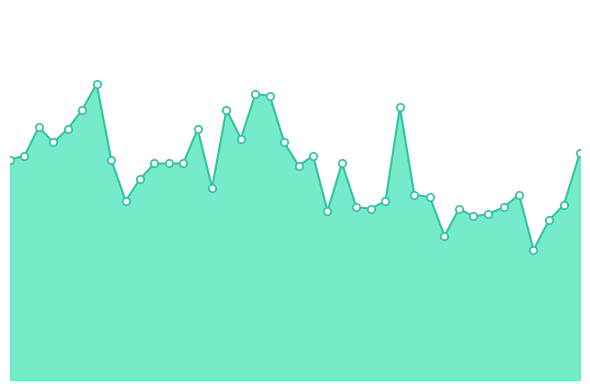

Is this an area chart (filled region under the line)?

Yes